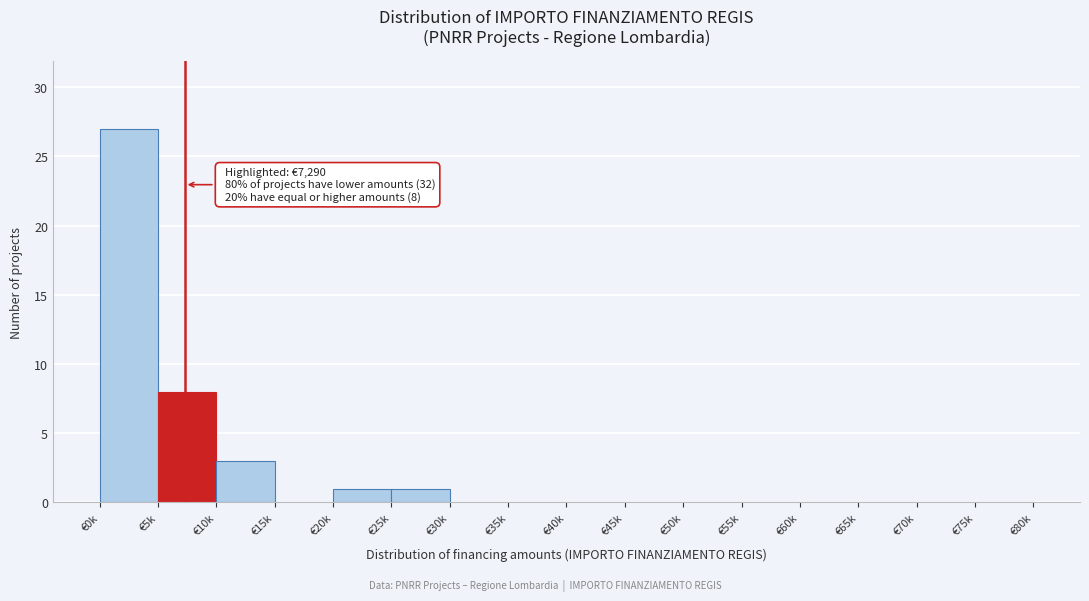

Reading right to left, what are all the values shown in this chart?

€75k=0	€70k=0	€65k=0	€60k=0	€55k=0	€50k=0	€45k=0	€40k=0	€35k=0	€30k=0	€25k=1	€20k=1	€15k=0	€10k=3	€5k=8	€0k=27